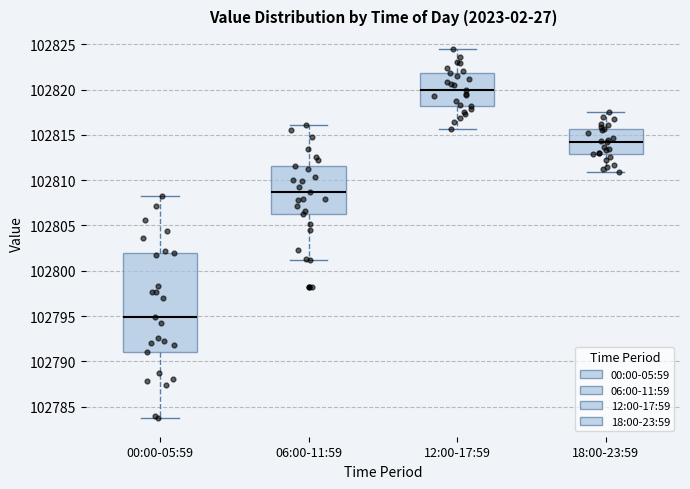

Which box has the highest median line?

12:00-17:59